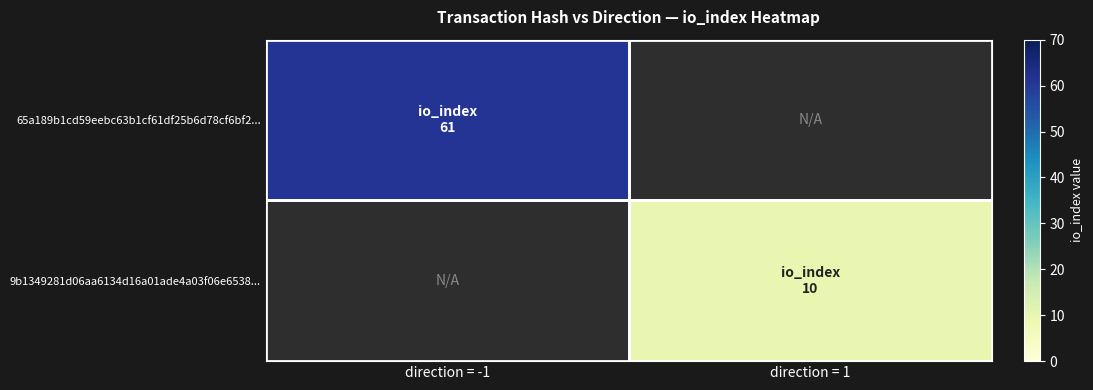

Between direction = 1 and direction = -1, which is larger?

direction = -1